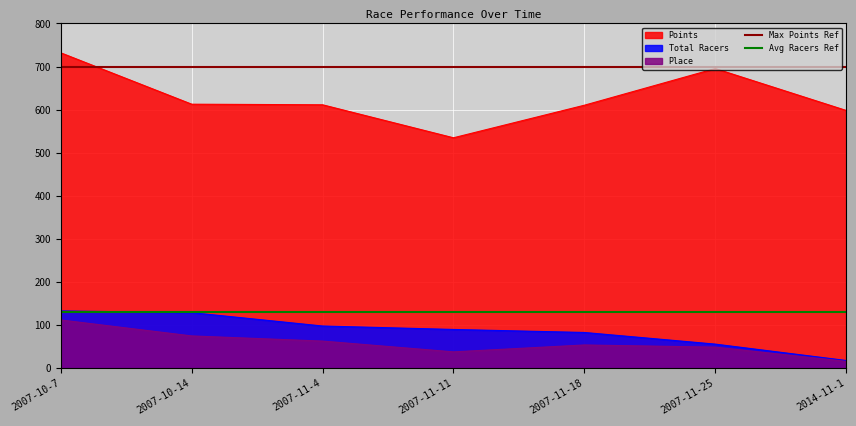

What is the approximate value of Max Points Ref at 2007-10-7?

700